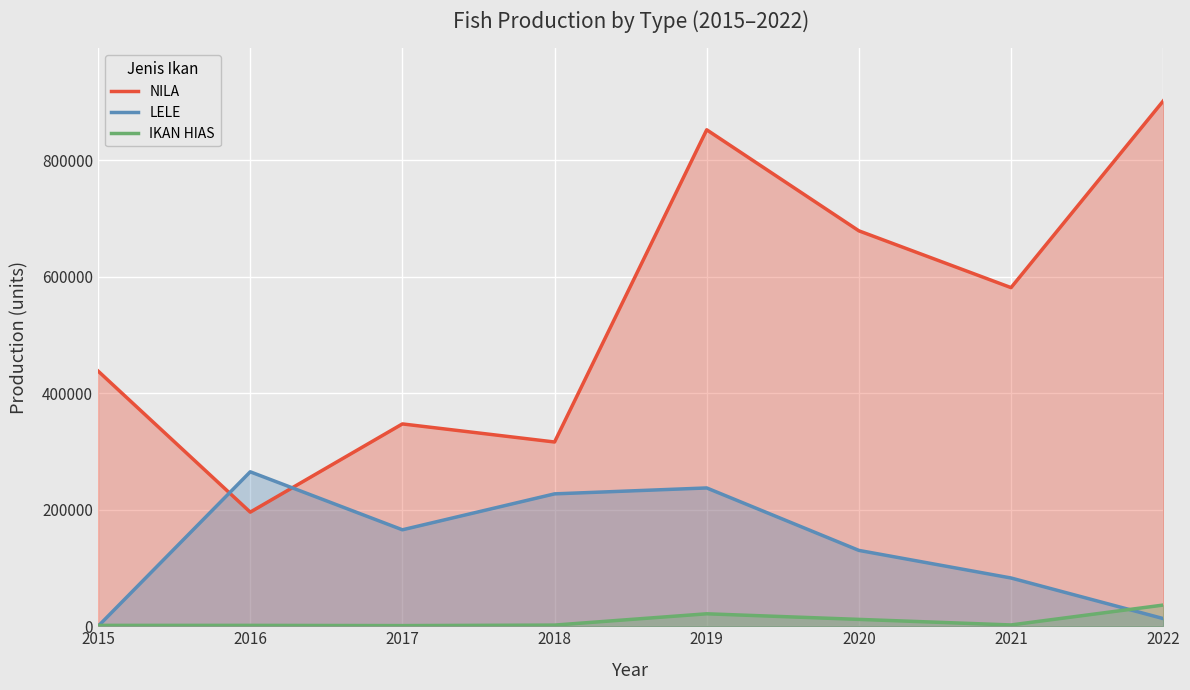

What is the sum of all LELE values?

1121110